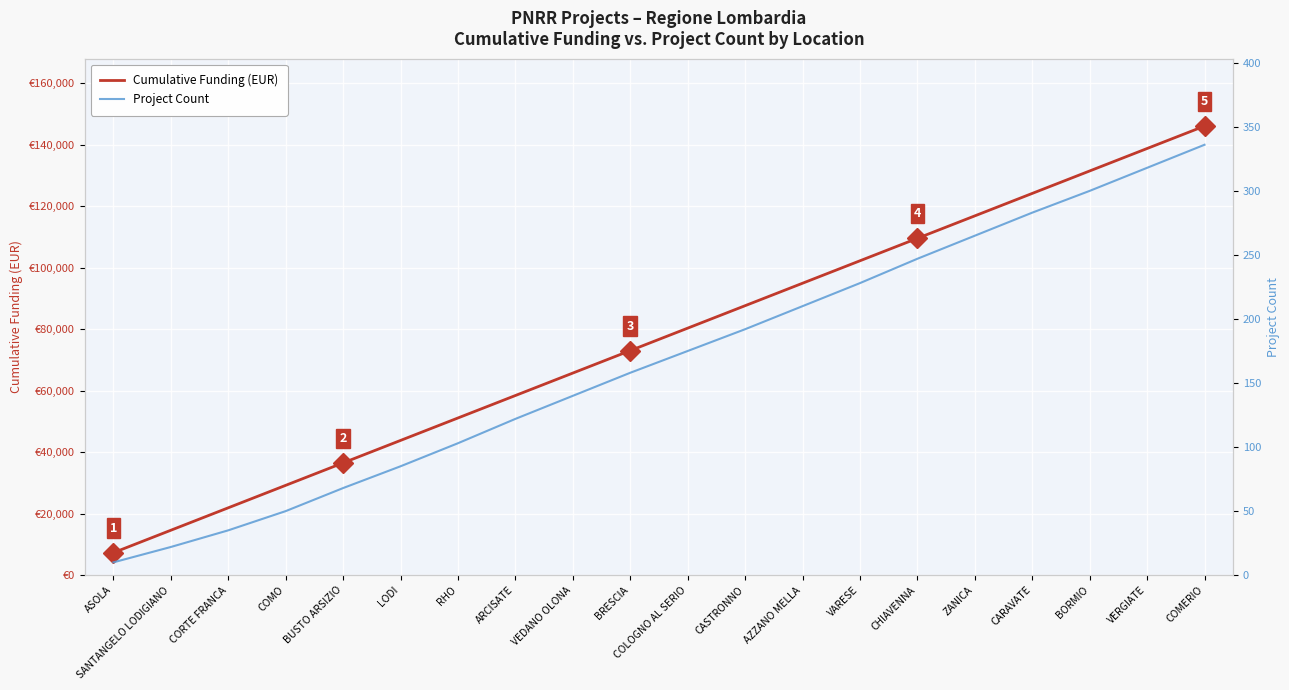

List the series in order of their peak value, lowest first.

Project Count, Cumulative Funding (EUR)